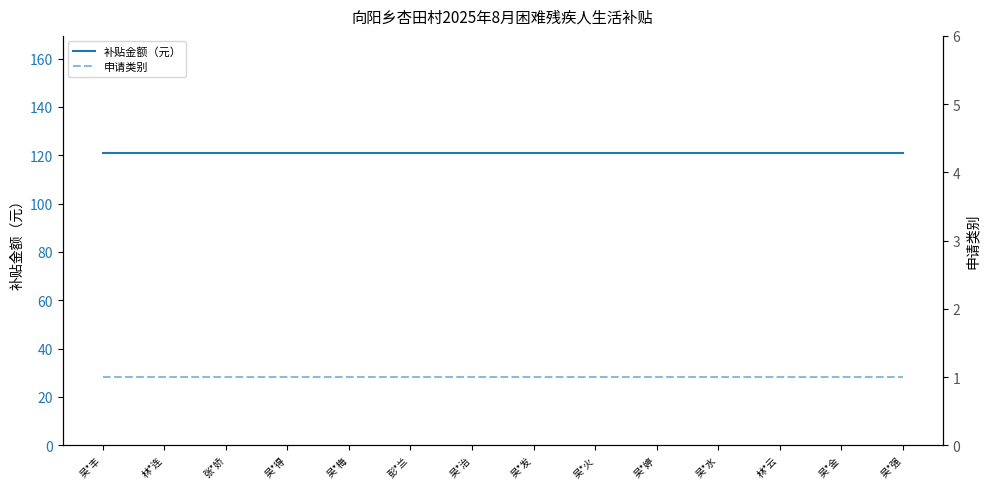

What is the label of the 13th point from the right?

林*连